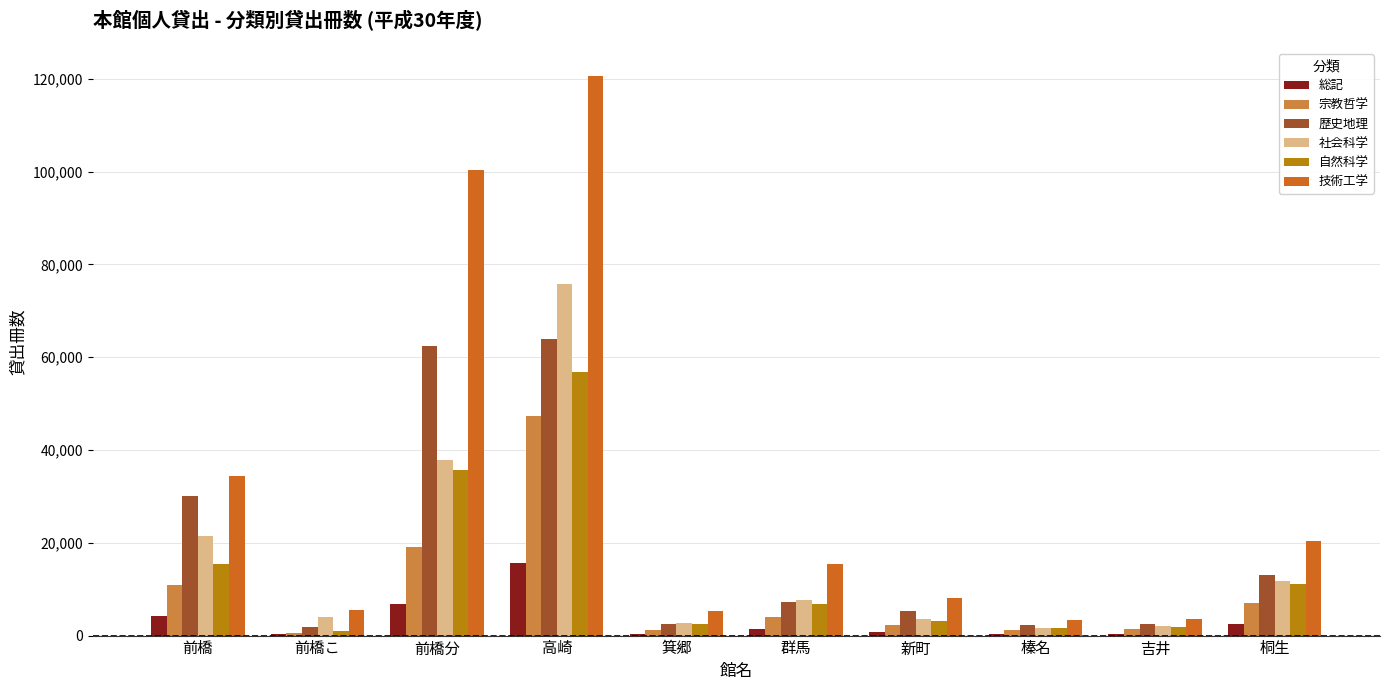

How many groups of bars are there?

10